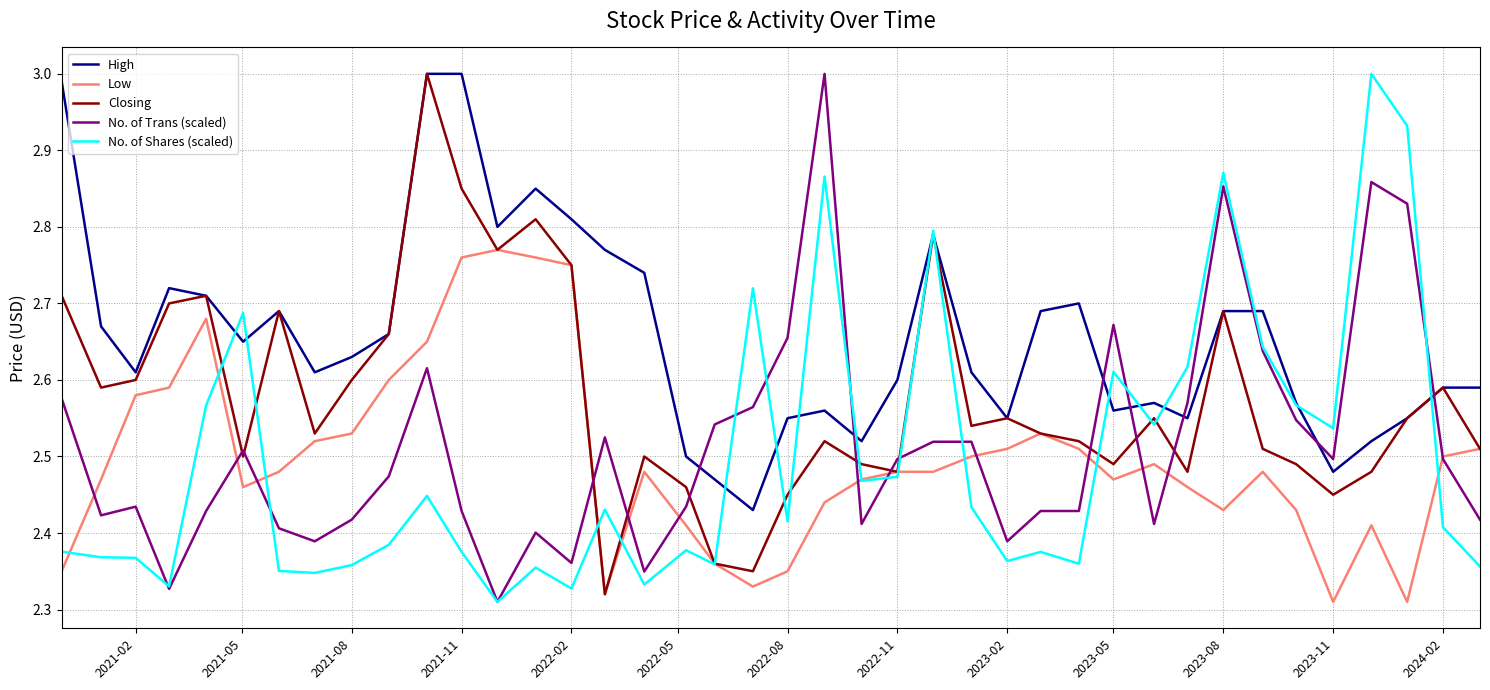

How many times do High and No. of Trans (scaled) cross each other?

8